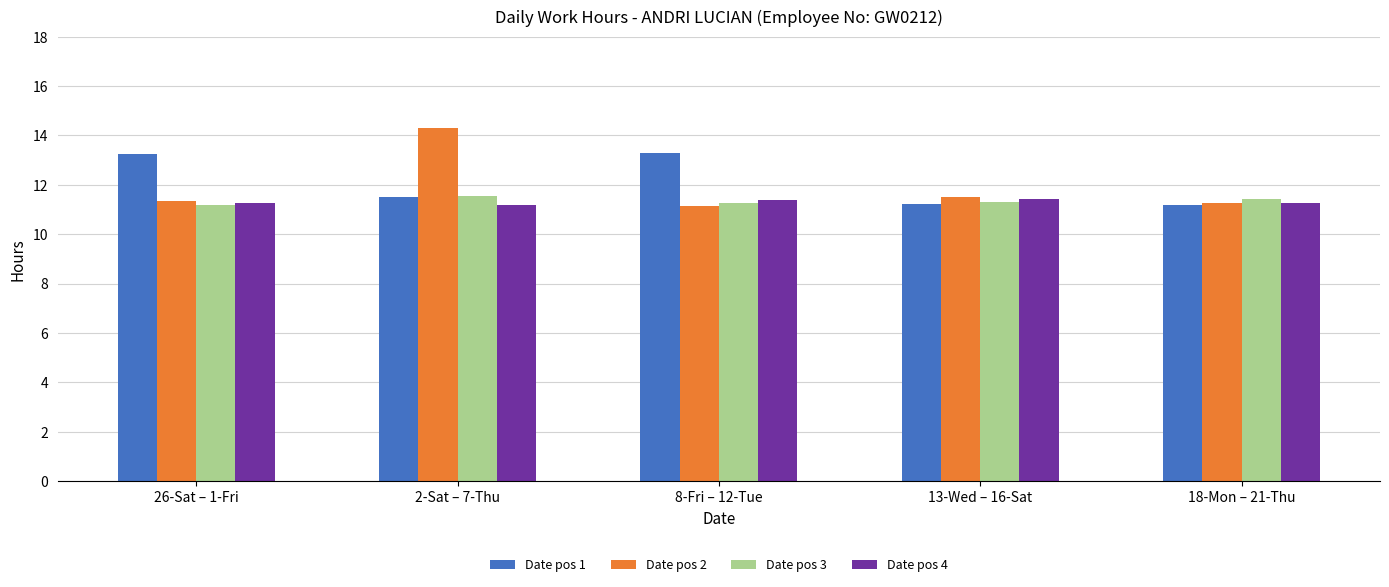

What is the sum of the Date pos 1 values at 2-Sat – 7-Thu and 26-Sat – 1-Fri?

24.7